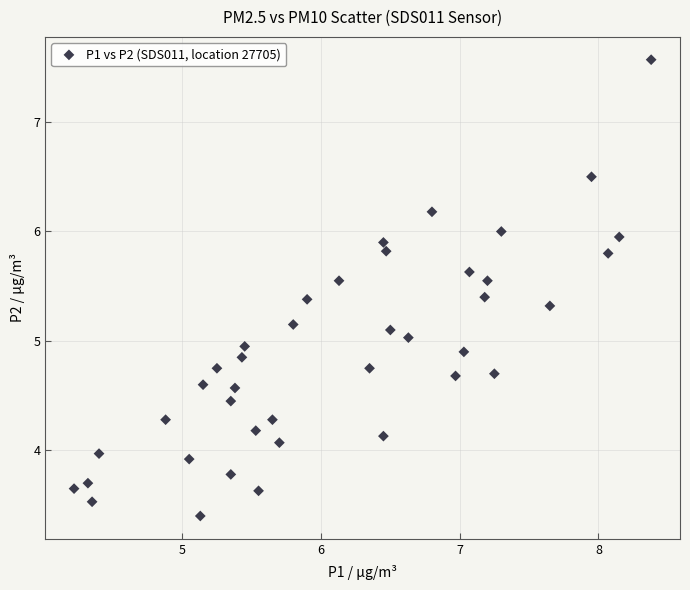

What is the range of Y values (max minus min)?

4.2